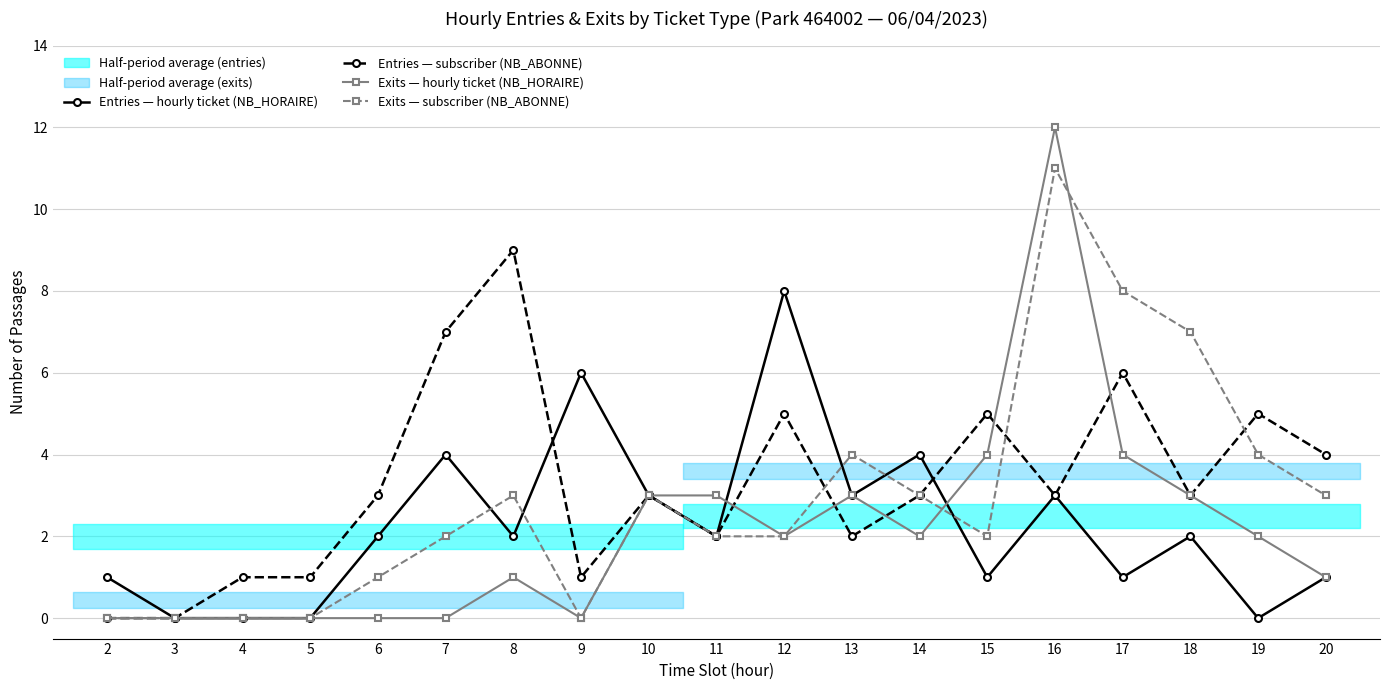

Reading left to right, list all the values displayed in this chart.

Entries — hourly ticket (NB_HORAIRE): 2=1	3=0	4=0	5=0	6=2	7=4	8=2	9=6	10=3	11=2	12=8	13=3	14=4	15=1	16=3	17=1	18=2	19=0	20=1
Entries — subscriber (NB_ABONNE): 2=0	3=0	4=1	5=1	6=3	7=7	8=9	9=1	10=3	11=2	12=5	13=2	14=3	15=5	16=3	17=6	18=3	19=5	20=4
Exits — hourly ticket (NB_HORAIRE): 2=0	3=0	4=0	5=0	6=0	7=0	8=1	9=0	10=3	11=3	12=2	13=3	14=2	15=4	16=12	17=4	18=3	19=2	20=1
Exits — subscriber (NB_ABONNE): 2=0	3=0	4=0	5=0	6=1	7=2	8=3	9=0	10=3	11=2	12=2	13=4	14=3	15=2	16=11	17=8	18=7	19=4	20=3